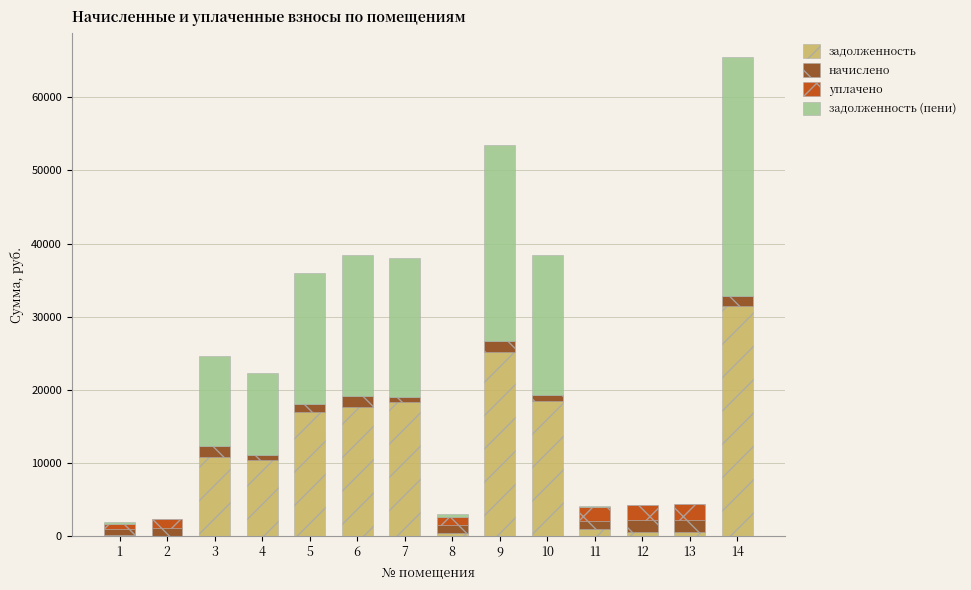

What is the highest value of the задолженность series?

31414.3